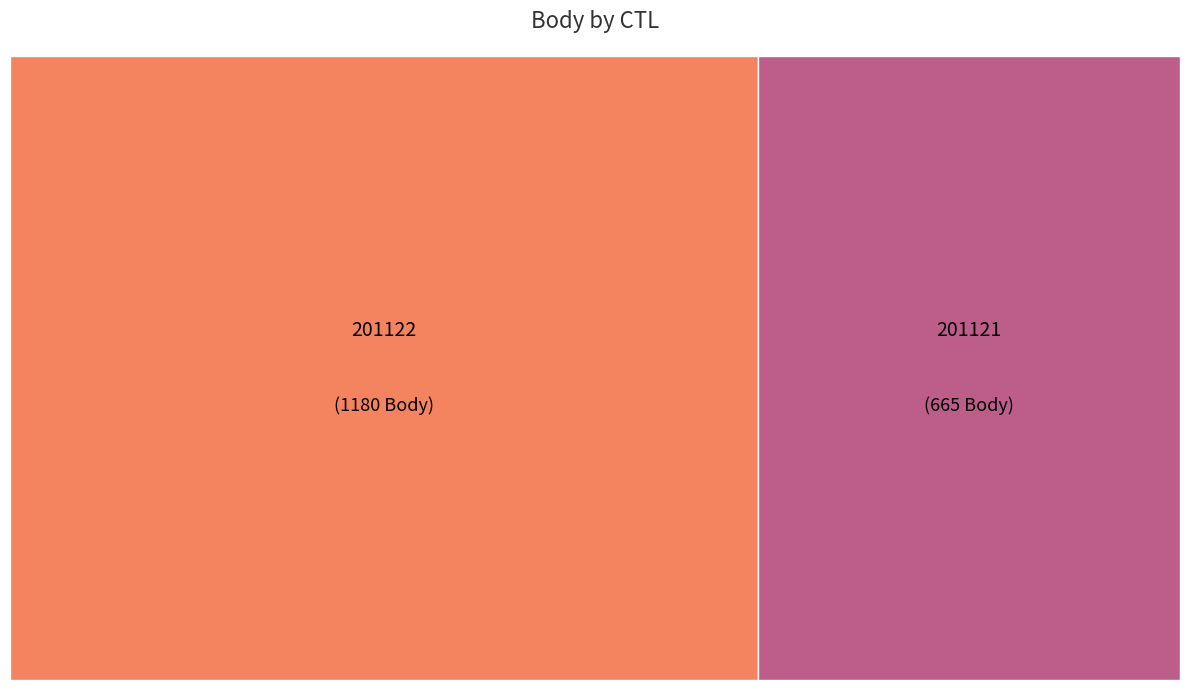

Count the number of slices in the pie.

2